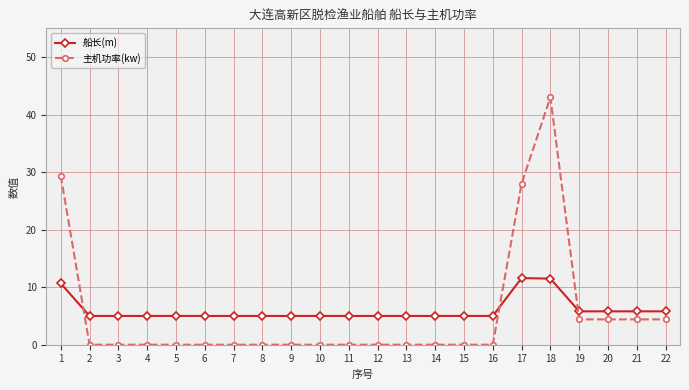

Is it true that 主机功率(kw) equals -17.1 at 2?

False